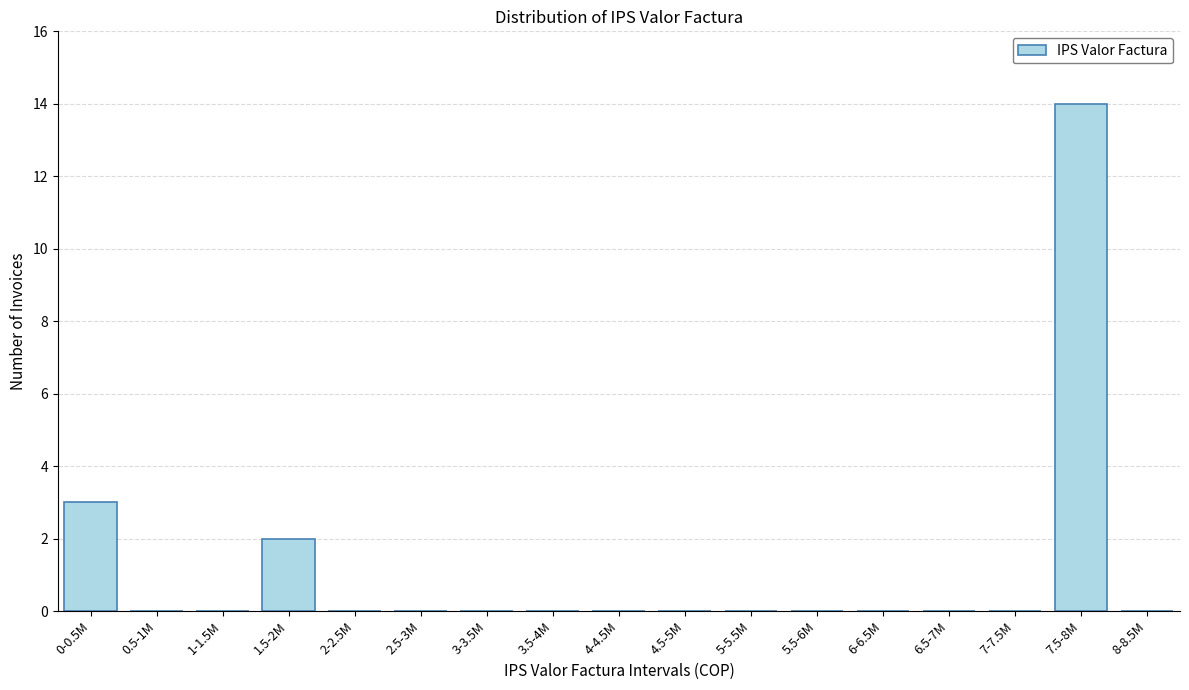

Reading right to left, what are all the values shown in this chart?

8-8.5M=0	7.5-8M=14	7-7.5M=0	6.5-7M=0	6-6.5M=0	5.5-6M=0	5-5.5M=0	4.5-5M=0	4-4.5M=0	3.5-4M=0	3-3.5M=0	2.5-3M=0	2-2.5M=0	1.5-2M=2	1-1.5M=0	0.5-1M=0	0-0.5M=3